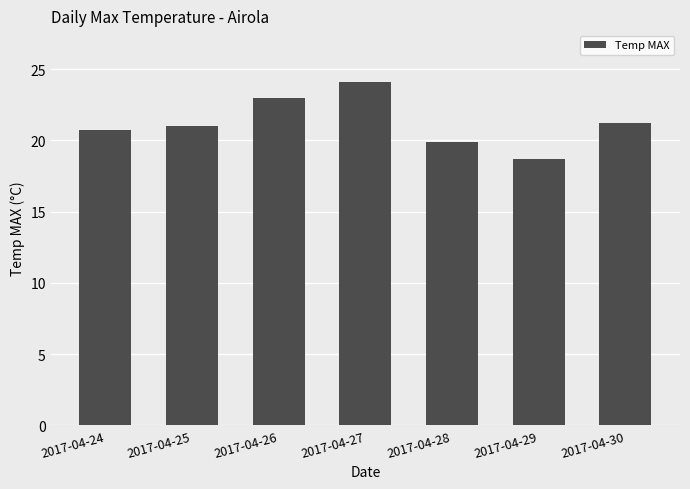

The value at 2017-04-29 is 4.5. True or false?

False